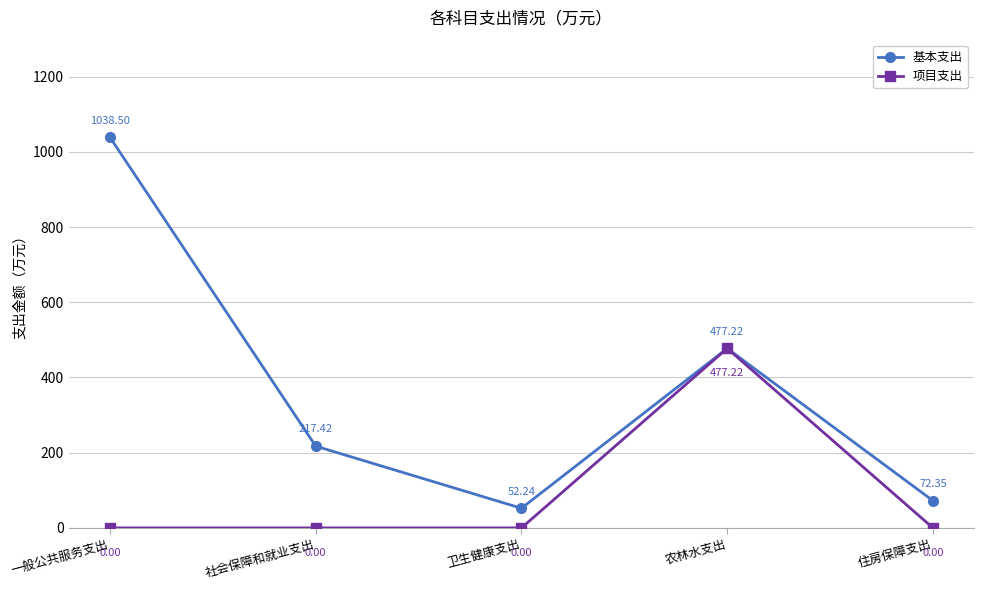

The value of 基本支出 at 一般公共服务支出 is 1759.6. True or false?

False